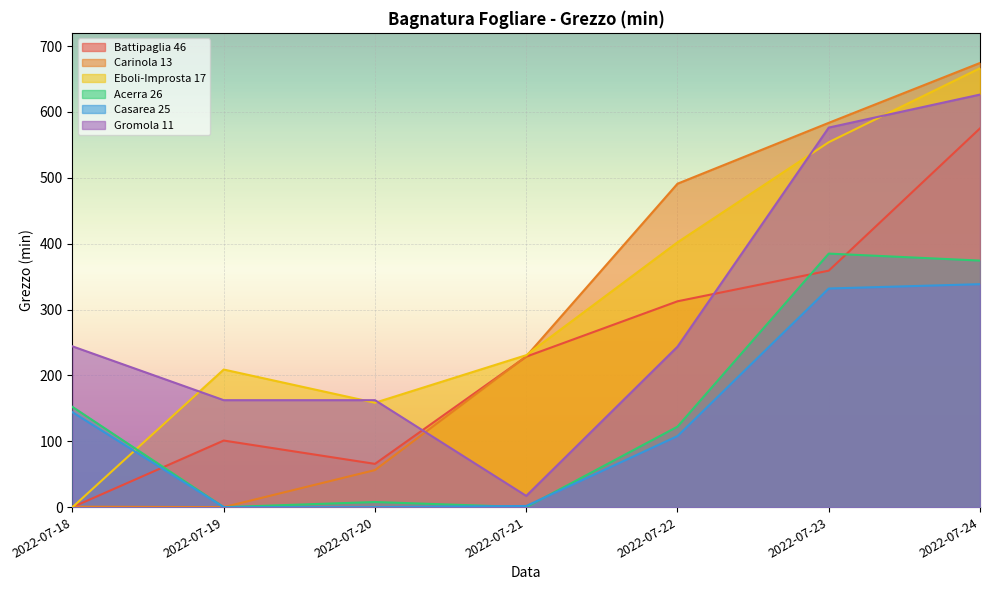

The value of Gromola 11 at 2022-07-19 is 239.2. True or false?

False